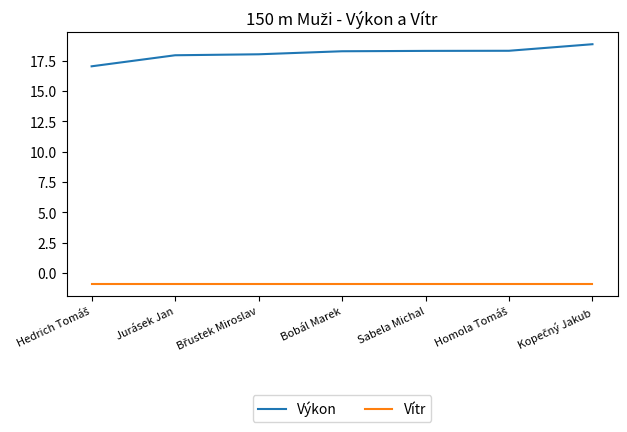

Which series has the largest total across all categories?

Výkon